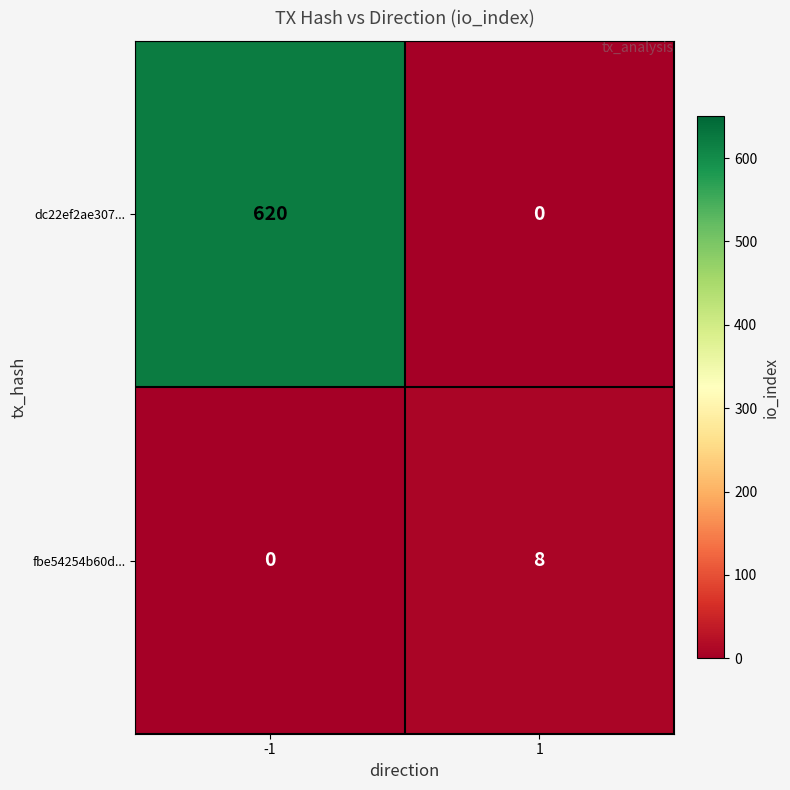

Read the dc22ef2ae307... value at -1, to the nearest 100.

600